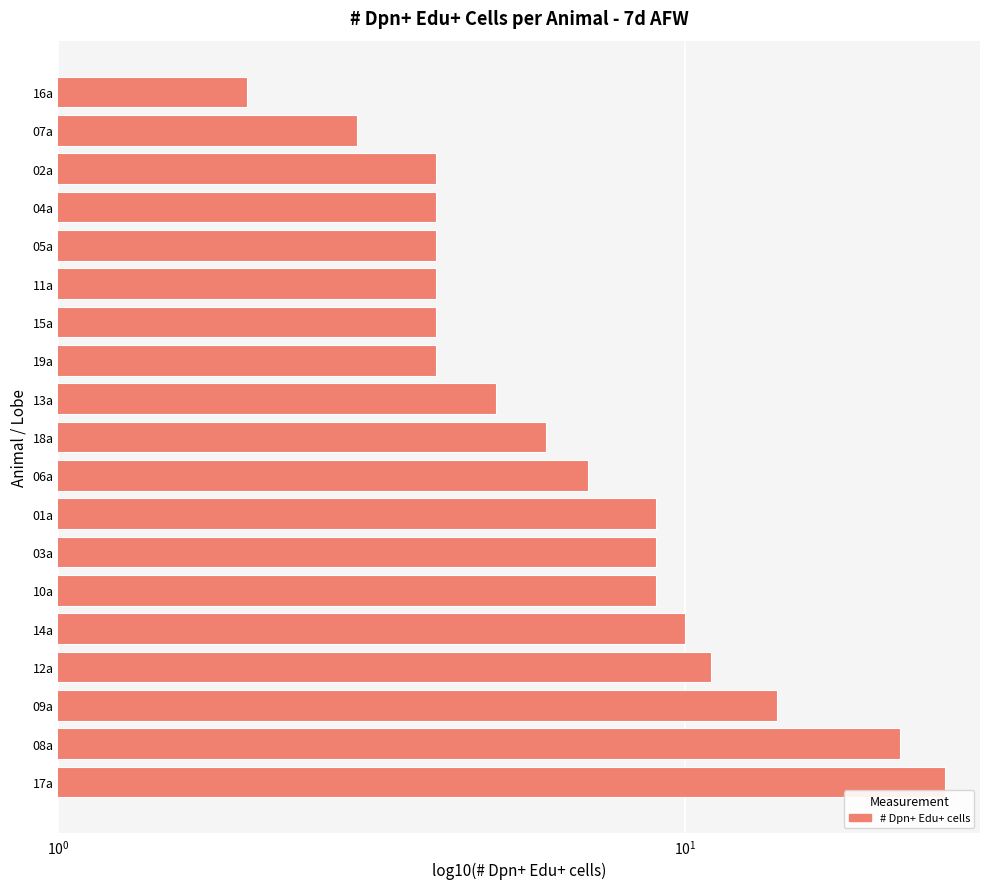

What is the minimum value shown in the chart?

2